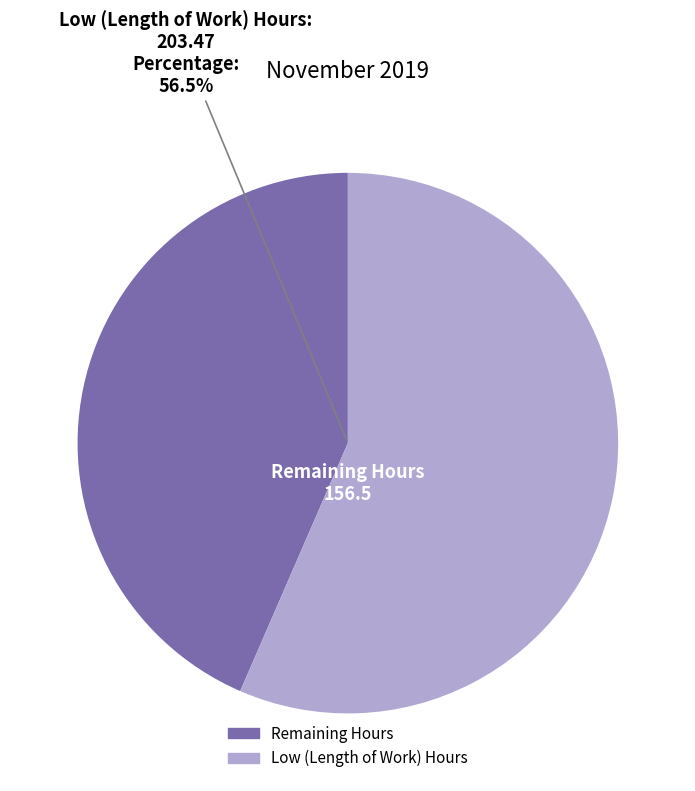

Does any single category account for the majority?

Yes